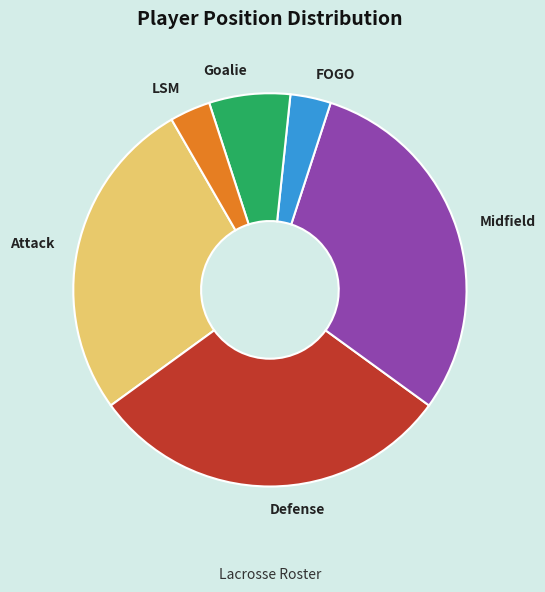

Is it true that FOGO is 3% of the pie?

True